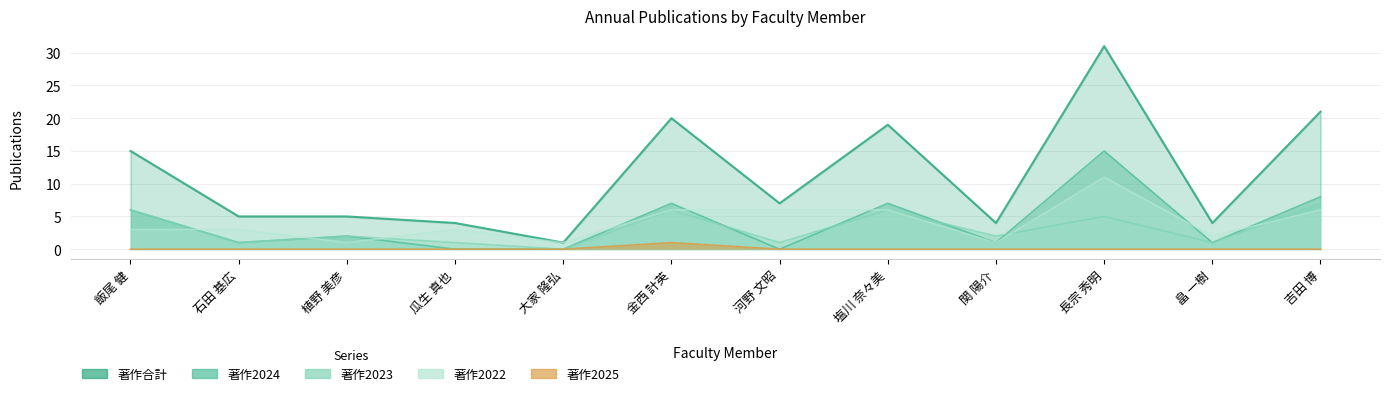

List the labels in order of 著作2022 value, largest first.

長宗 秀明, 金西 計英, 河野 文昭, 塩川 奈々美, 吉田 博, 飯尾 健, 石田 基広, 瓜生 真也, 畠 一樹, 植野 美彦, 大家 隆弘, 関 陽介